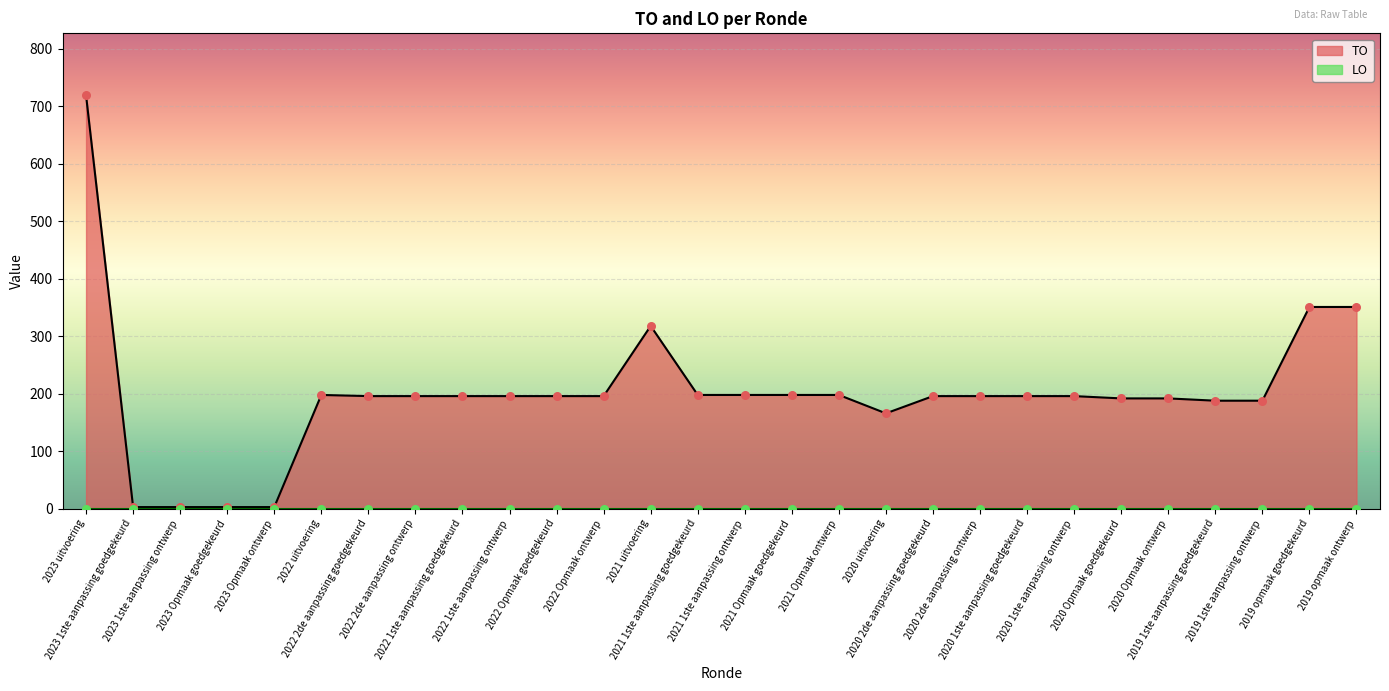

What is the change in value from 2023 uitvoering to 2022 2de aanpassing goedgekeurd?

-523